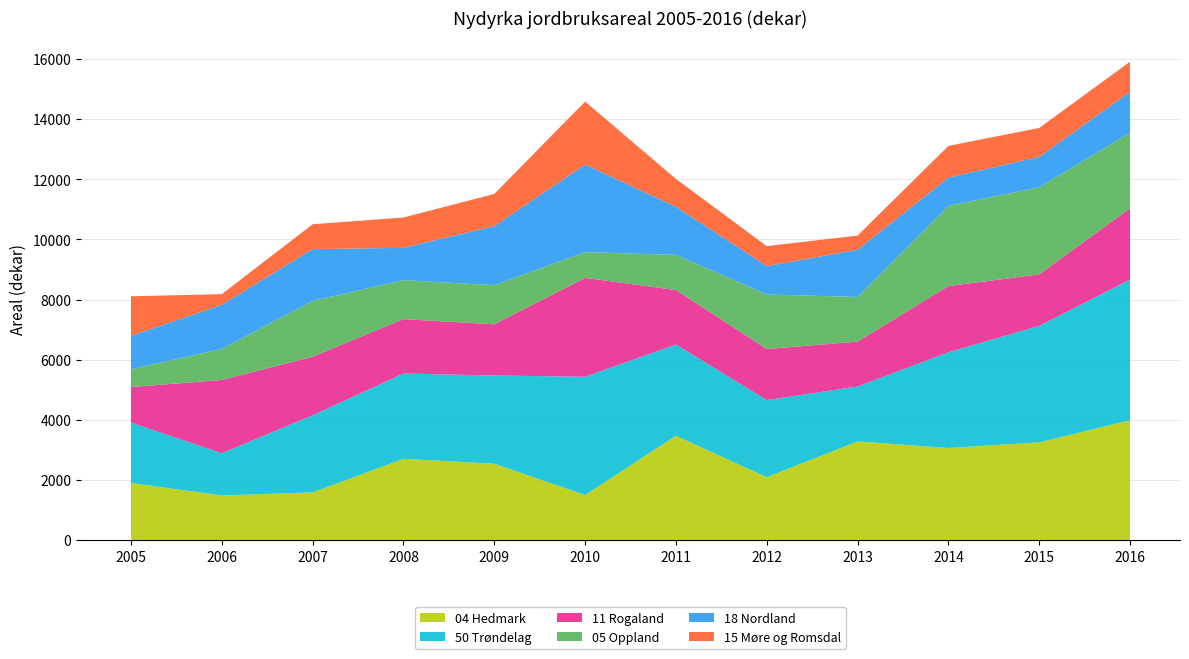

Reading right to left, list all the values displayed in this chart.

04 Hedmark: 3989	3254	3066	3285	2096	3473	1501	2545	2705	1590	1489	1902
50 Trøndelag: 4679	3873	3185	1826	2565	3035	3935	2932	2839	2563	1405	2011
11 Rogaland: 2370	1713	2200	1493	1697	1812	3288	1702	1809	1948	2436	1178
05 Oppland: 2511	2897	2668	1484	1813	1170	855	1301	1295	1857	1034	595
18 Nordland: 1364	1010	940	1571	944	1597	2914	1965	1074	1724	1465	1108
15 Møre og Romsdal: 999	962	1053	471	665	928	2093	1069	1009	825	353	1317